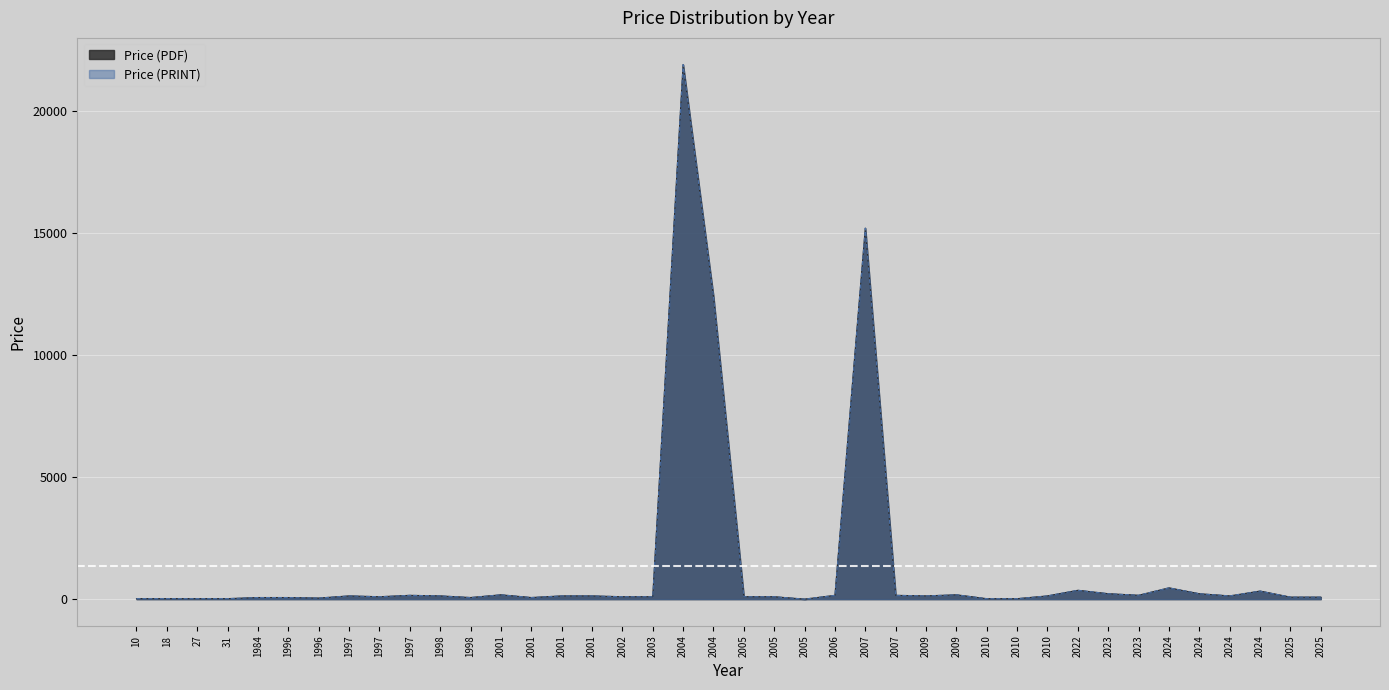

Rank the series at 2001 from highest to lowest value.

Price (PDF), Price (PRINT)